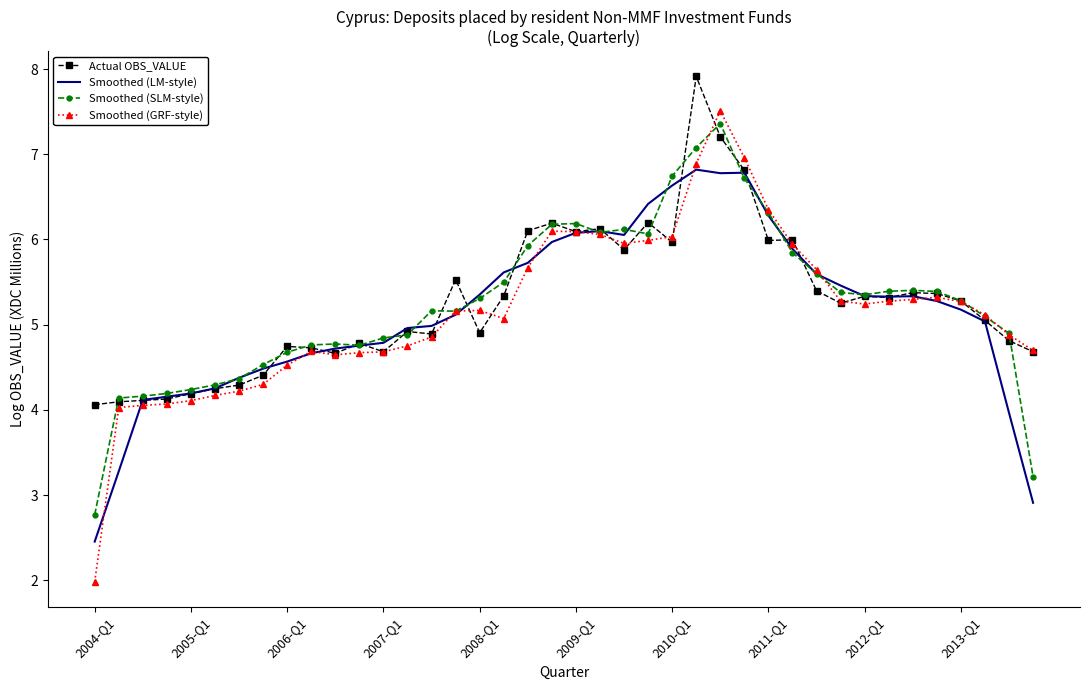

Which series has the widest spread of values?

Smoothed (GRF-style)